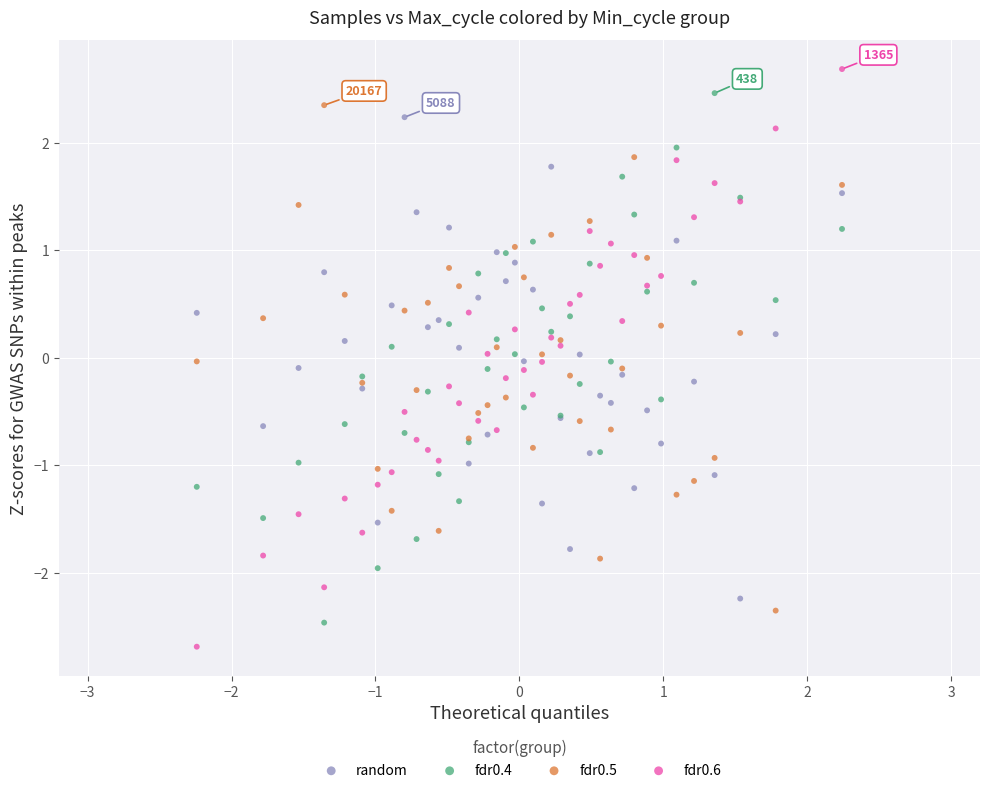

Which series contains the lowest Y value?

fdr0.6